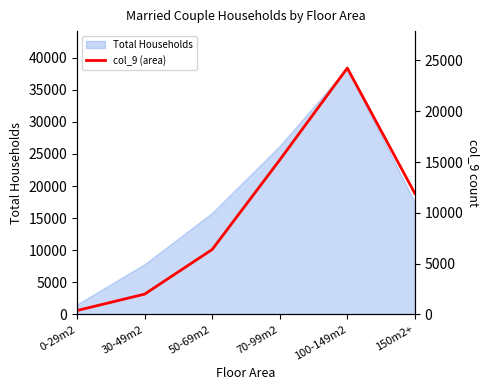

At which category does the chart reach its peak across all series?

100-149m2